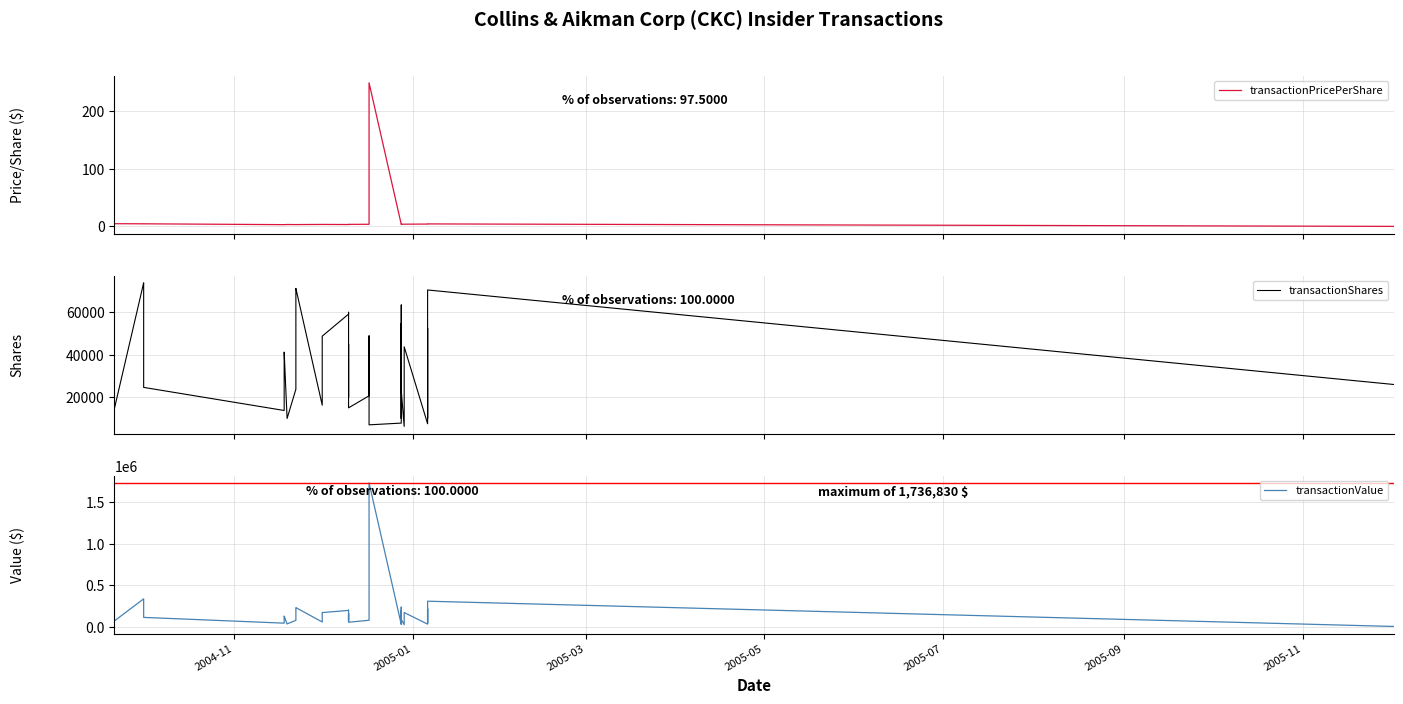

True or false: transactionValue and transactionShares cross at least once.

True